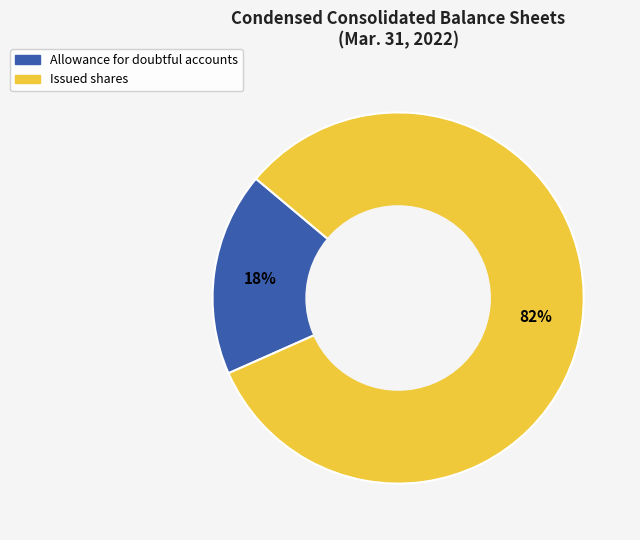

What percentage is the Allowance for doubtful accounts slice, to the nearest percent?

18%